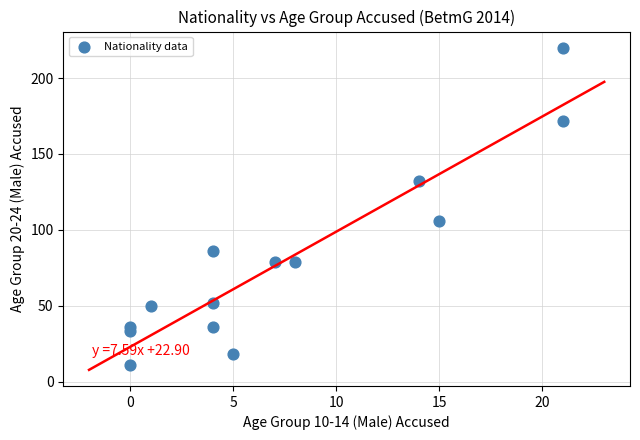

What Y value in the scatter plot is closest to 115?

106